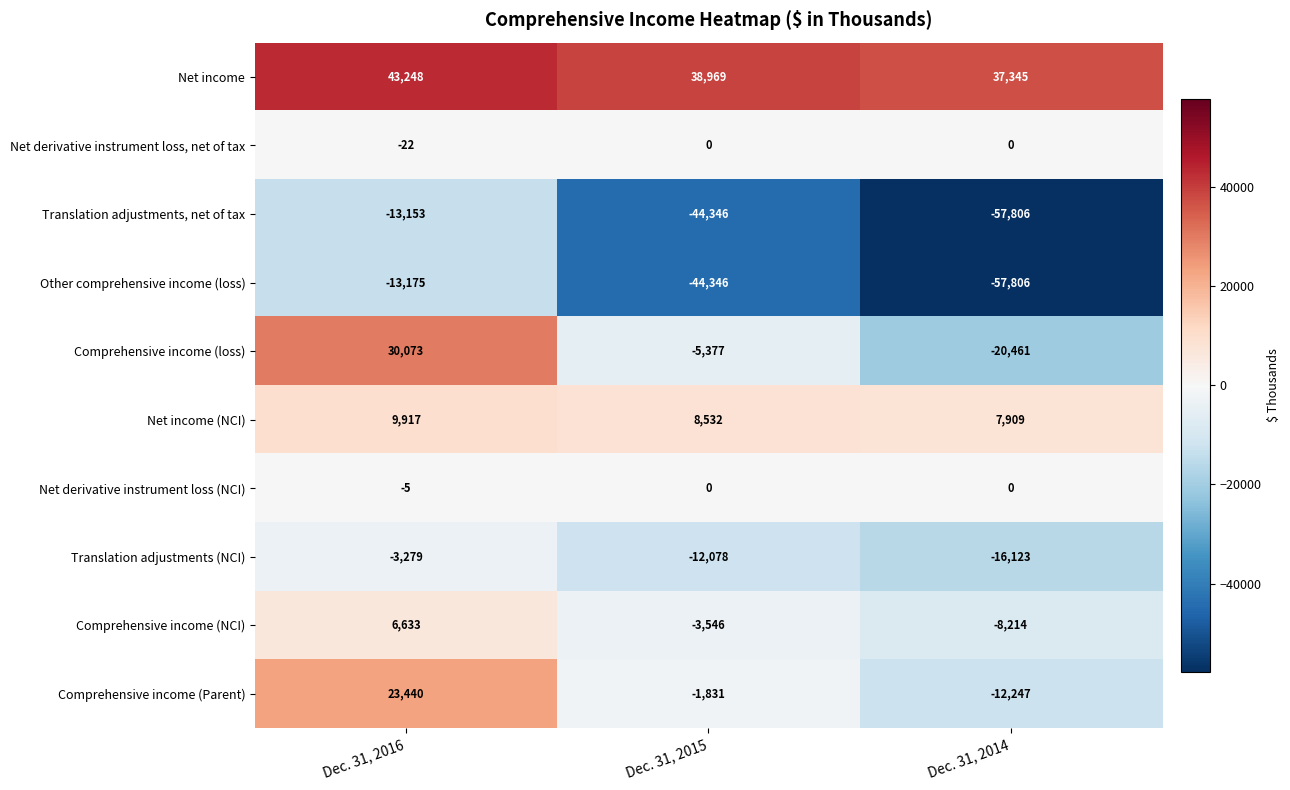

What is the smallest value displayed?

-57806